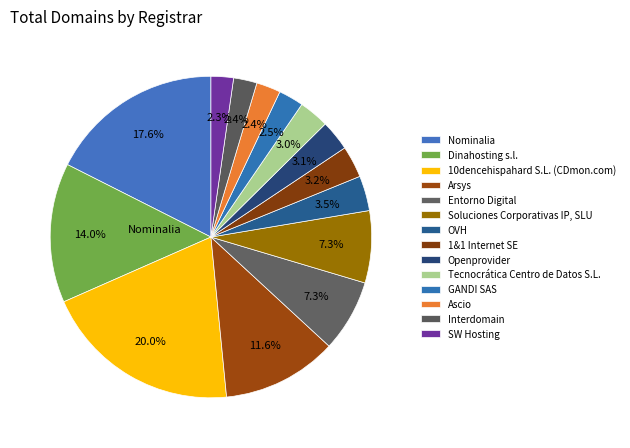

The Tecnocrática Centro de Datos S.L. slice represents 3% of the pie. True or false?

True